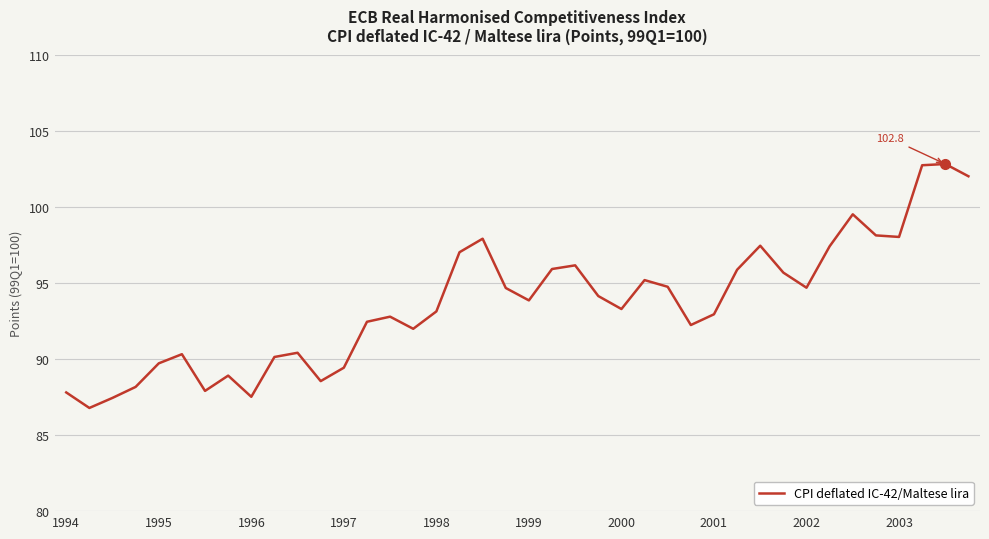

What is the smallest value displayed?

86.8